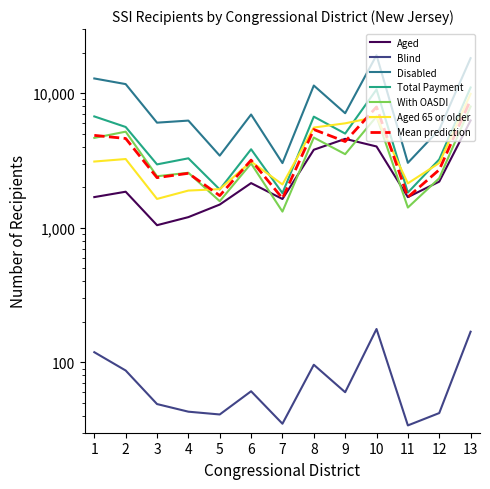

What is the difference between the maximum and minimum values in the Disabled series?

16172